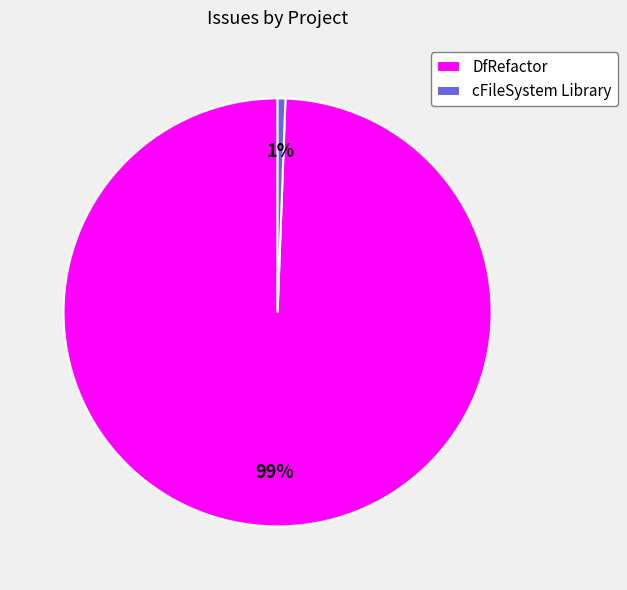

Is there a majority slice in this chart?

Yes